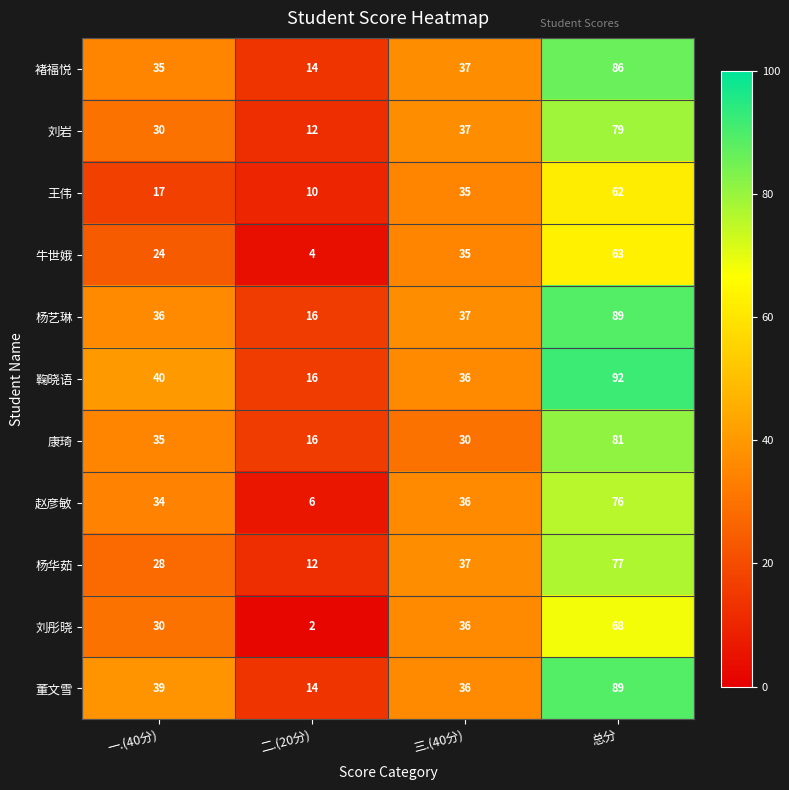

Which series has the widest spread of values?

鞠晓语